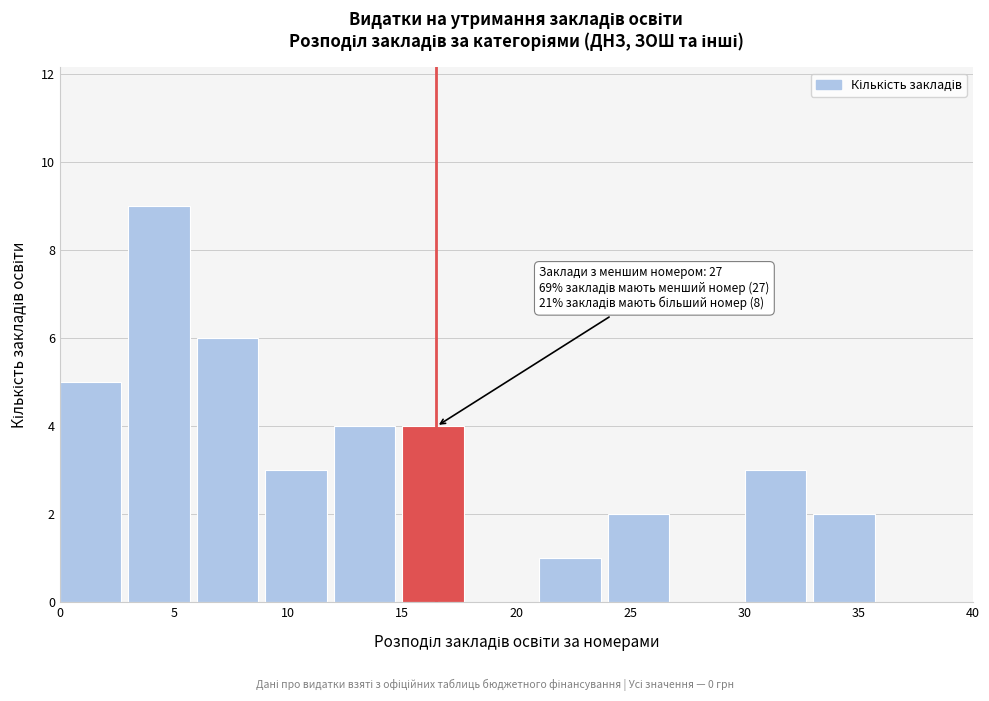

Which range on the x-axis has the tallest bar?

3 to 6